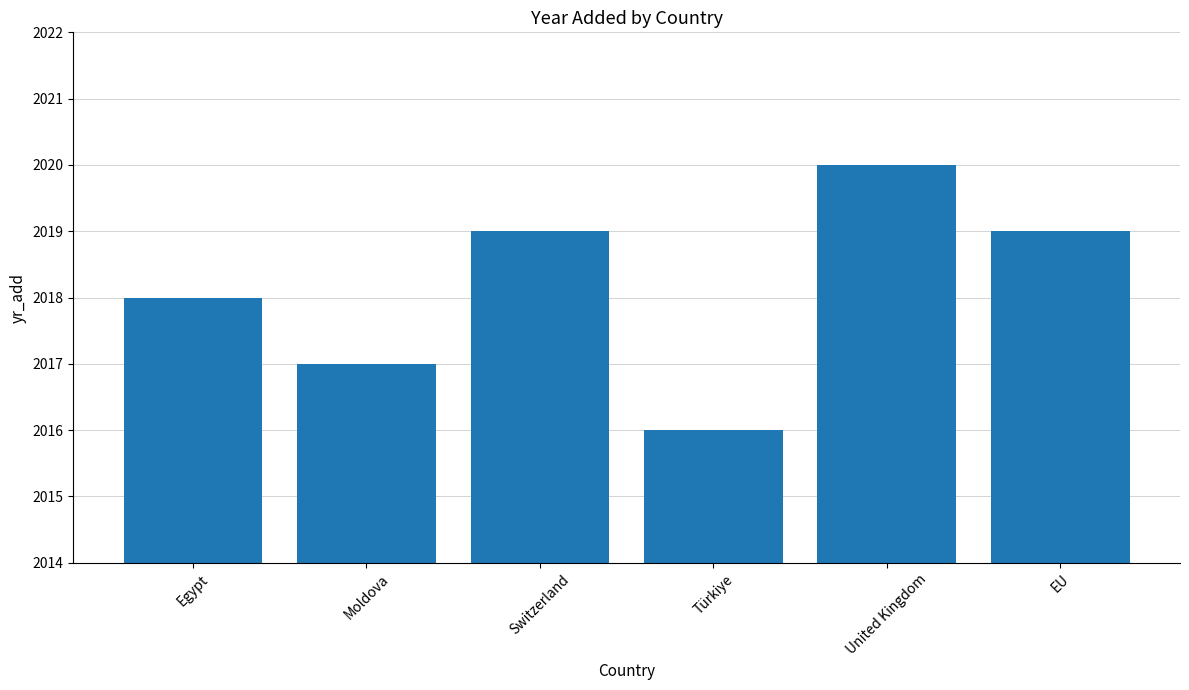

How many data points does each series have?

6